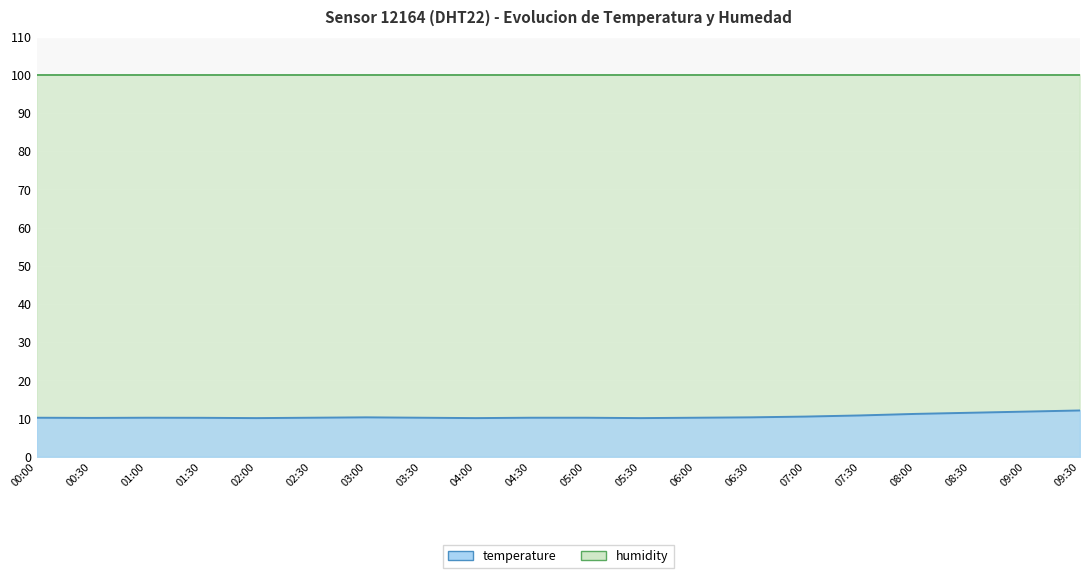

Where is the first local minimum?

00:30